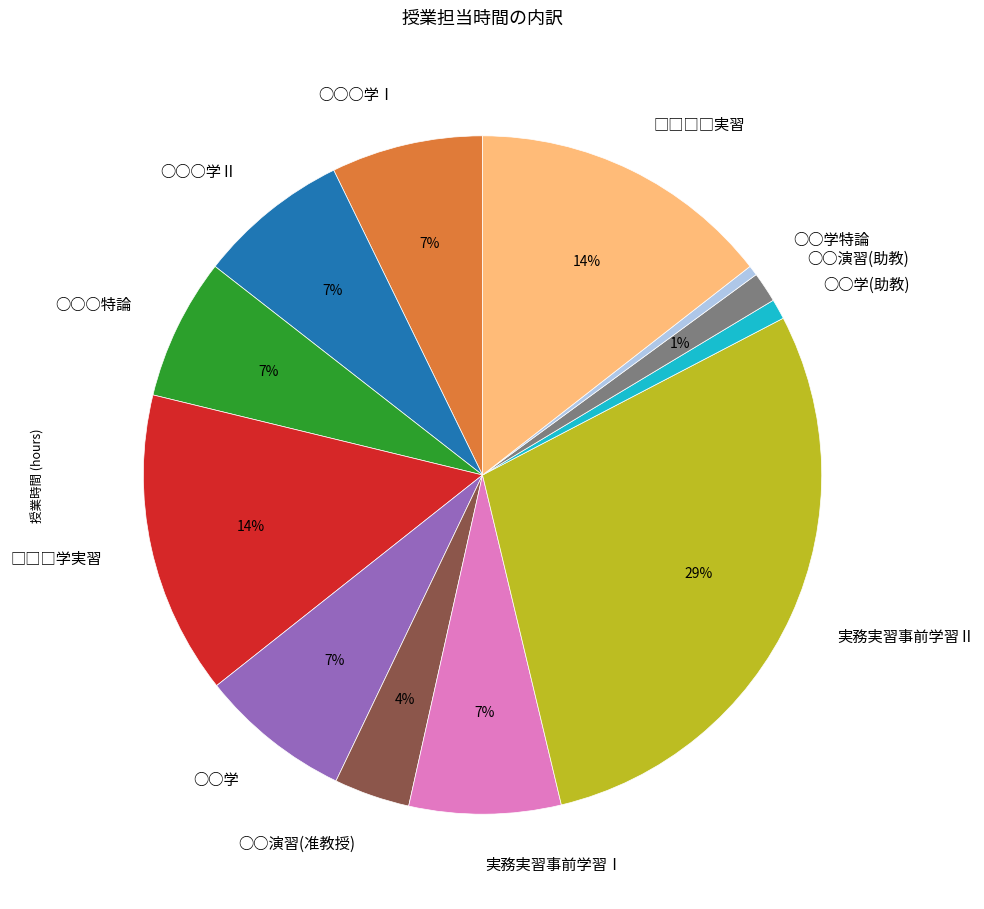

Which has a higher value, ○○学(助教) or ○○○特論?

○○○特論